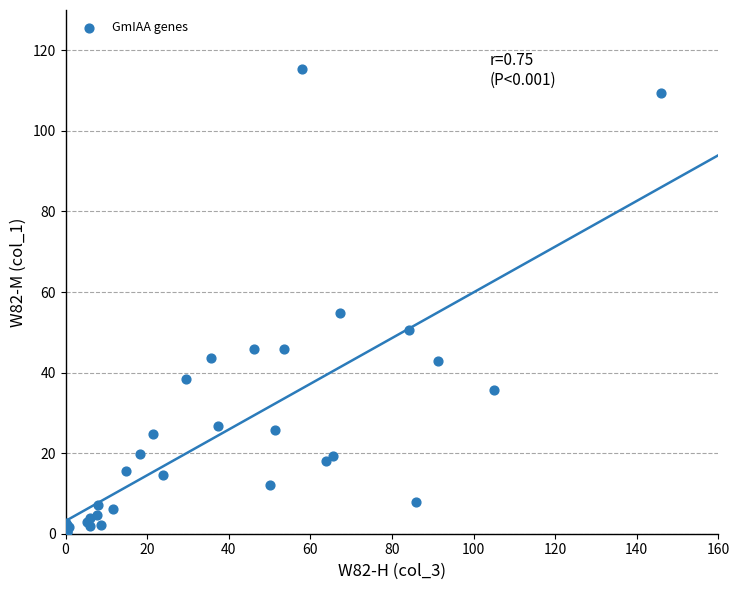

What Y value in the scatter plot is closest to 57?

54.7